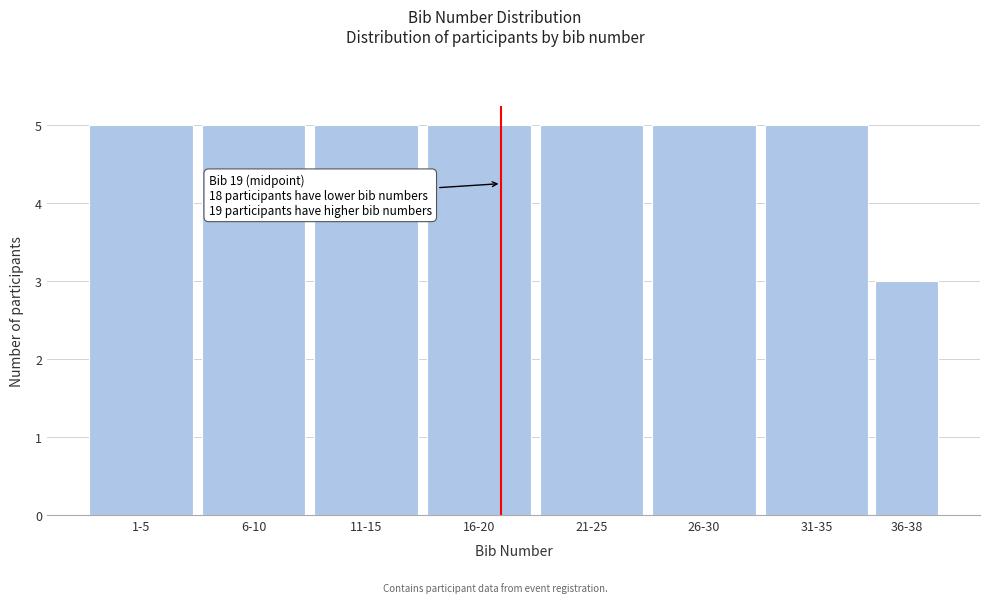

Reading left to right, list all the values displayed in this chart.

1-5=5	6-10=5	11-15=5	16-20=5	21-25=5	26-30=5	31-35=5	36-38=3